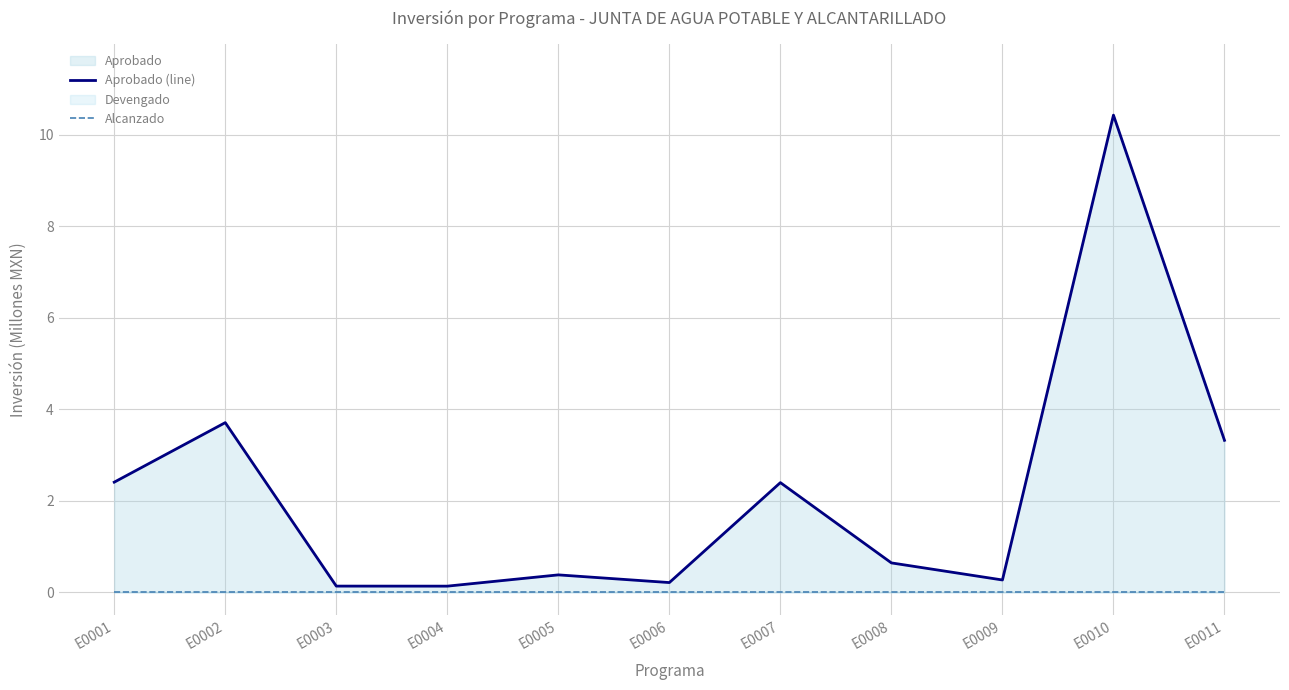

Which series has the largest total across all categories?

Aprobado (line)